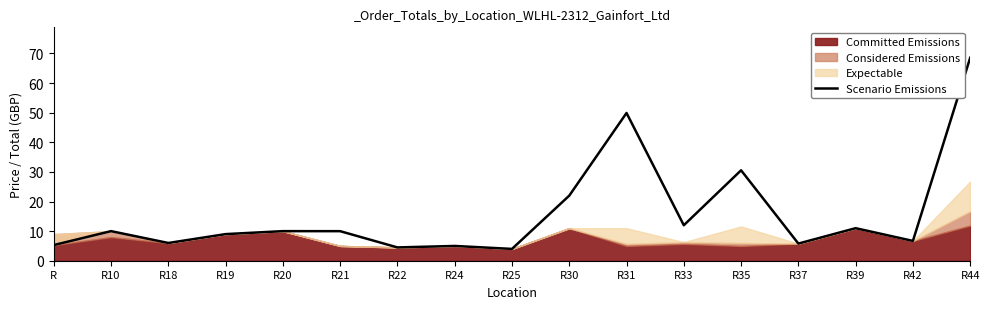

Rank the categories by value from lowest to highest.

R25, R22, R24, R, R37, R18, R42, R19, R21, R10, R20, R39, R33, R30, R35, R31, R44